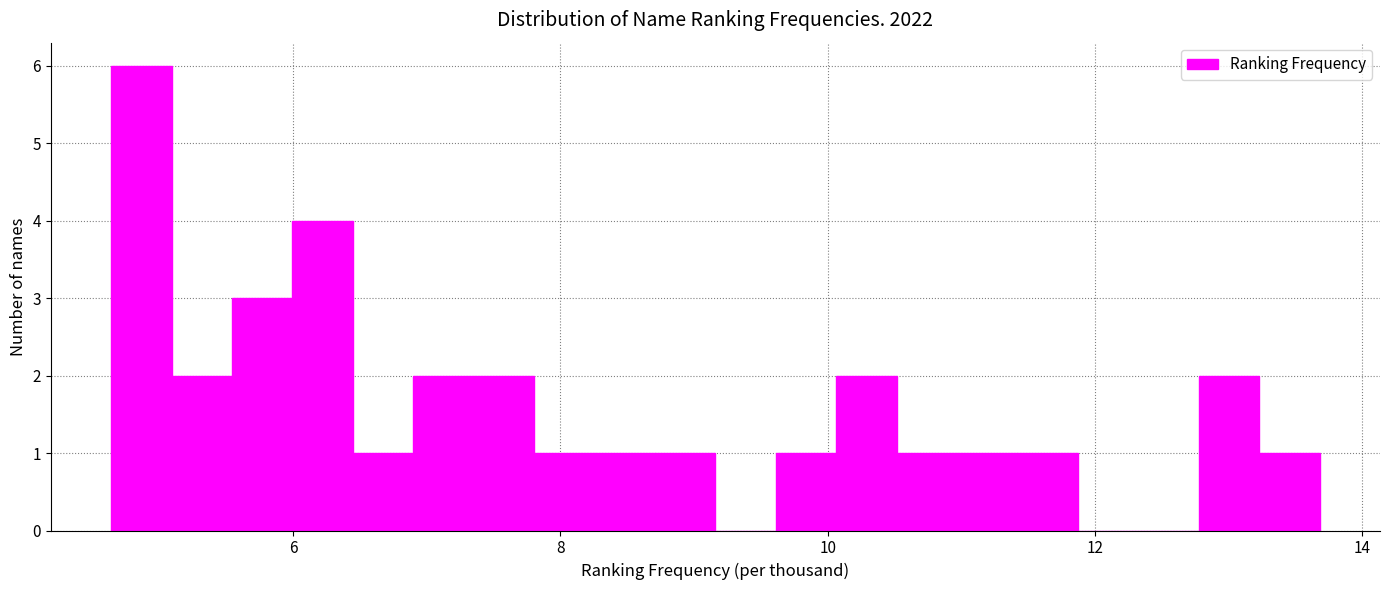

Around what value on the x-axis is the tallest bar? Give the approximate position of its centre, as read against the axis.

4.8